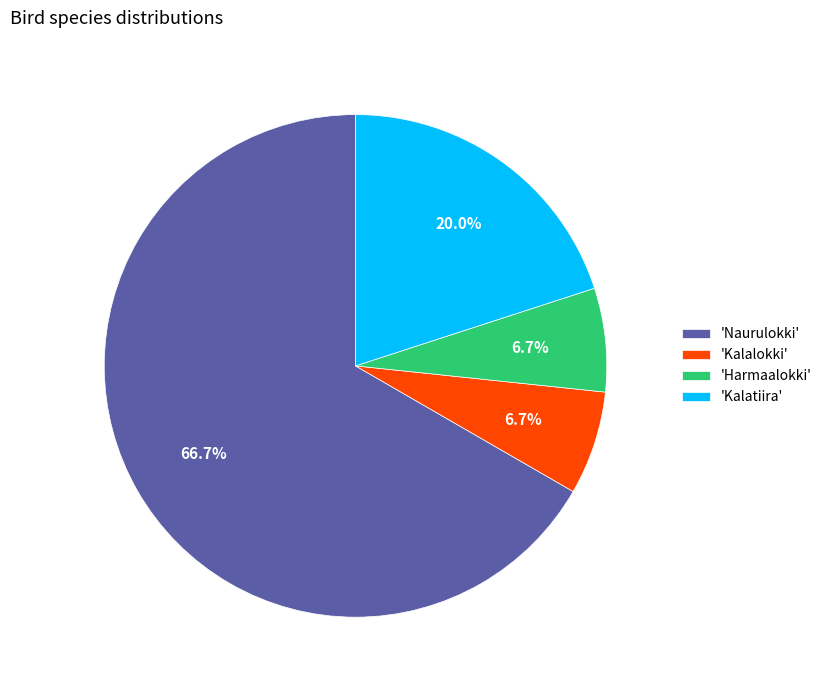

Does 'Kalatiira' represent more than half of the total?

No